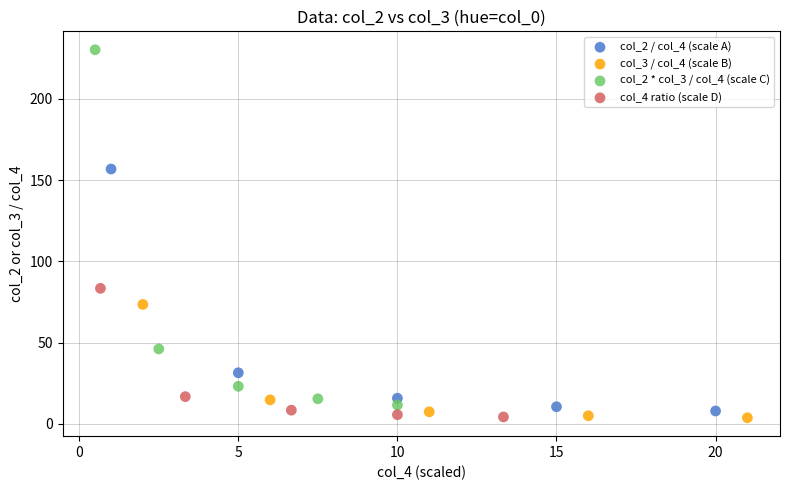

Which series has the largest Y range (max minus min)?

col_2 * col_3 / col_4 (scale C)